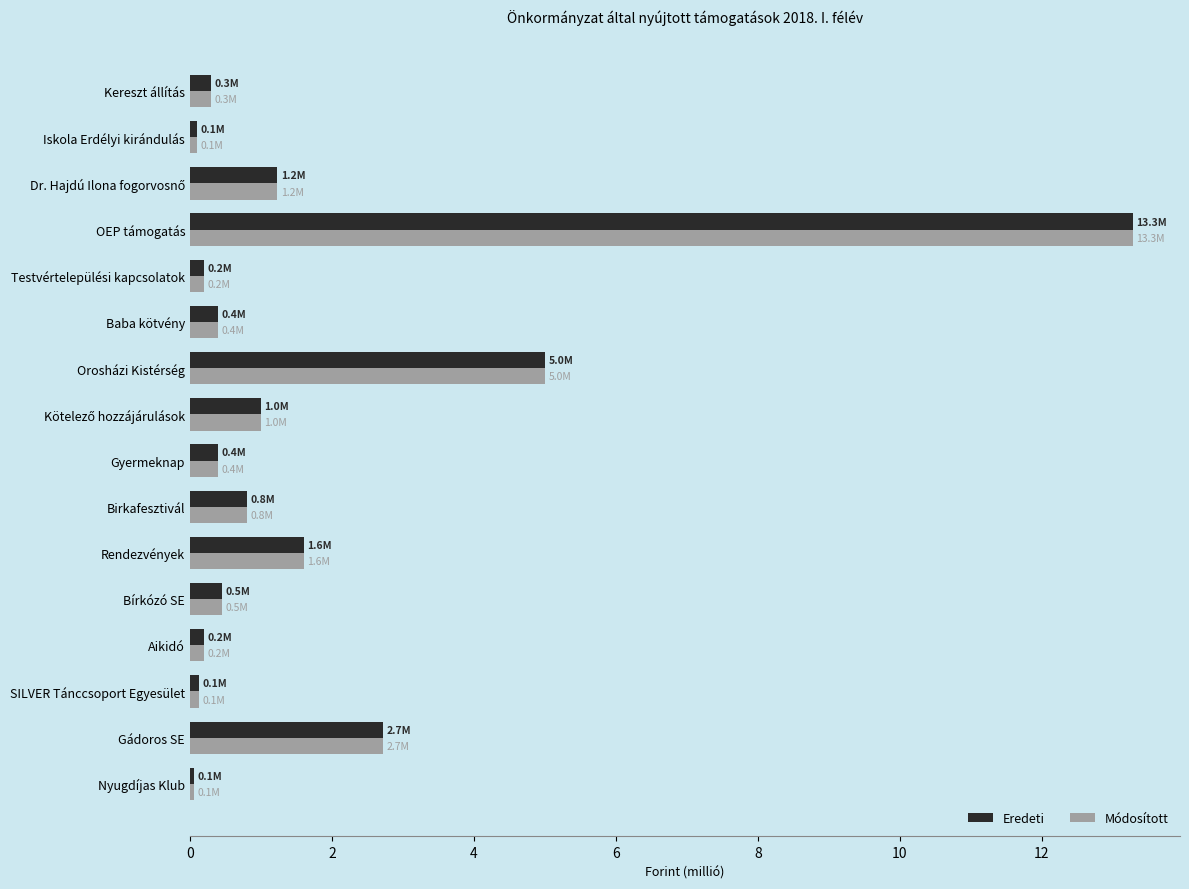

What is the smallest value displayed?

0.1